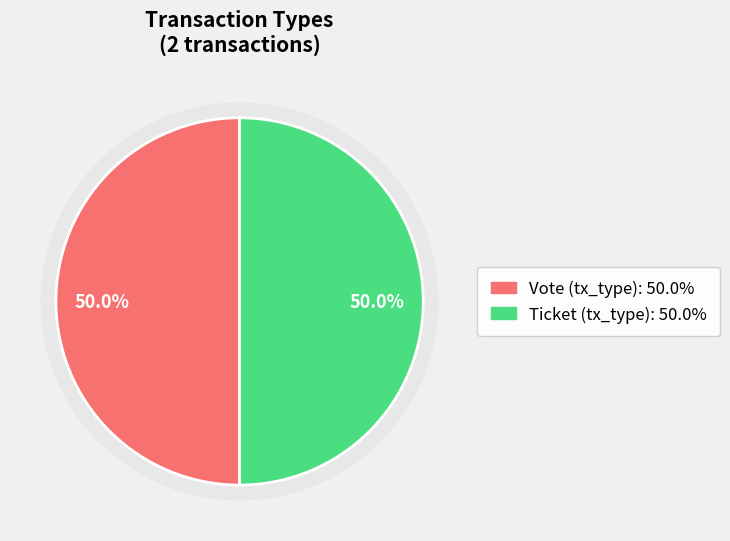

What is the smallest slice in the pie chart?

Ticket